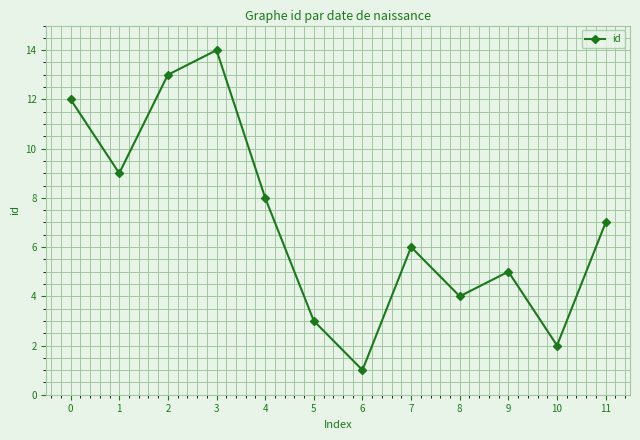

Count the number of categories in the chart.

12